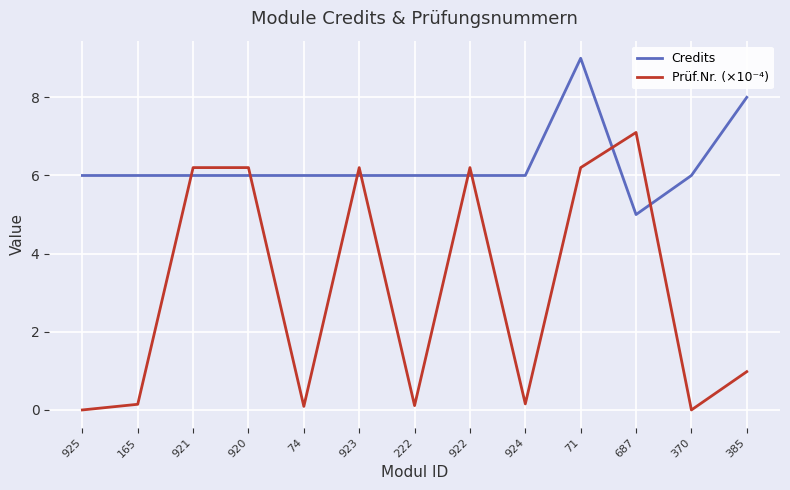

Where is Prüf.Nr. (×10⁻⁴) nearest to the value 3?

385